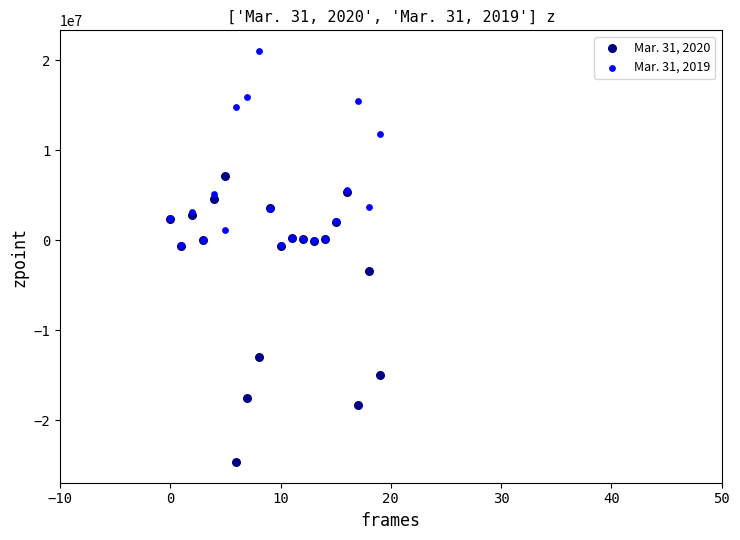

Which series reaches the maximum Y coordinate?

Mar. 31, 2019